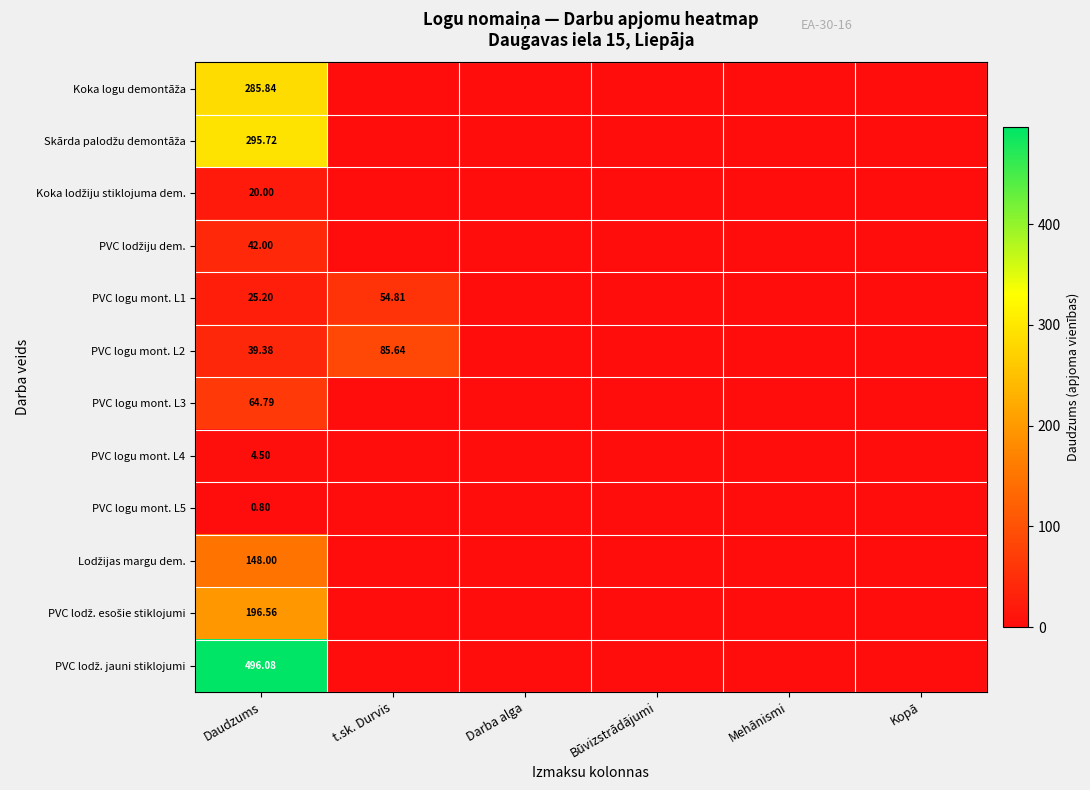

At how many categories does at least one series exceed 123?

1